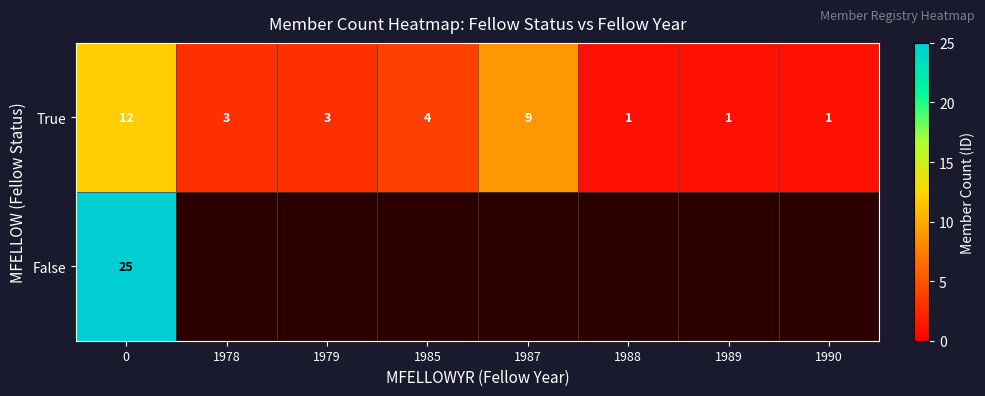

Is it true that True equals 2 at 1978?

False